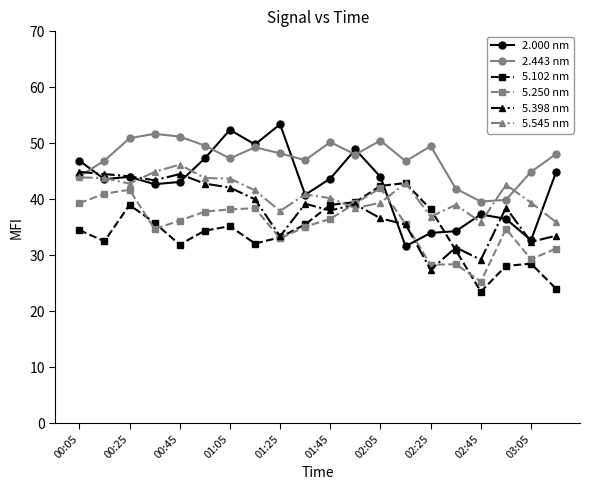

Which series has the largest range (max minus min)?

2.000 nm